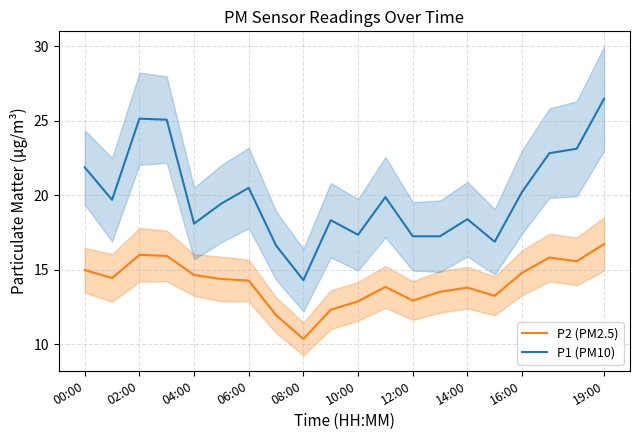

What are all the series names shown in the legend?

P2 (PM2.5), P1 (PM10)